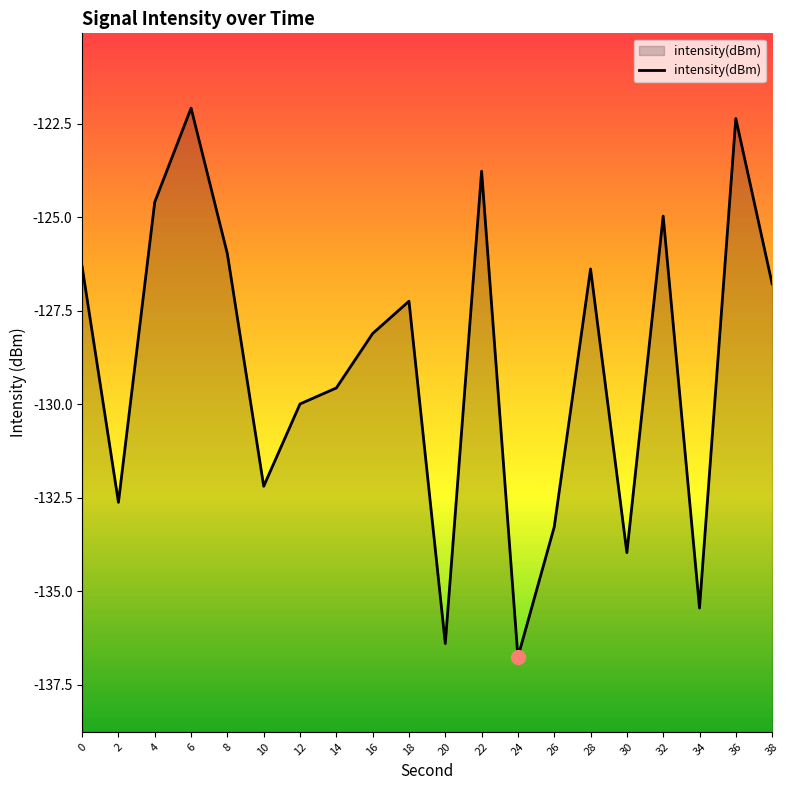

What is the change in value from 6 to 30?

-11.9